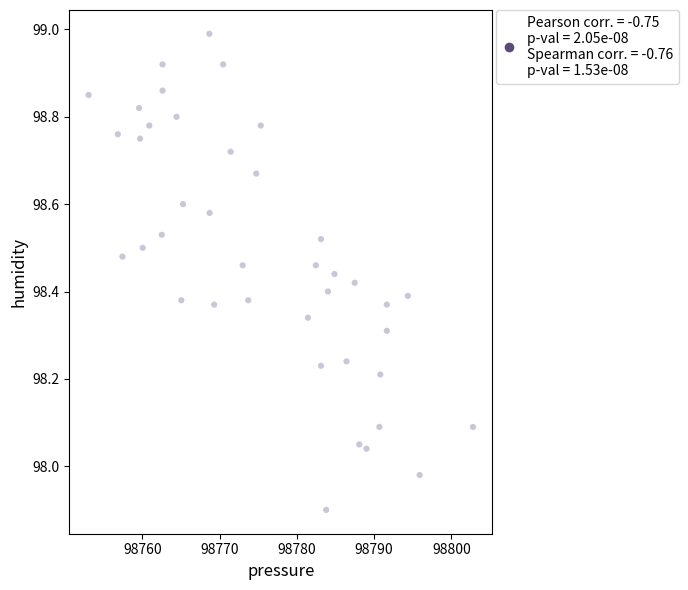

What is the range of Y values (max minus min)?

1.1